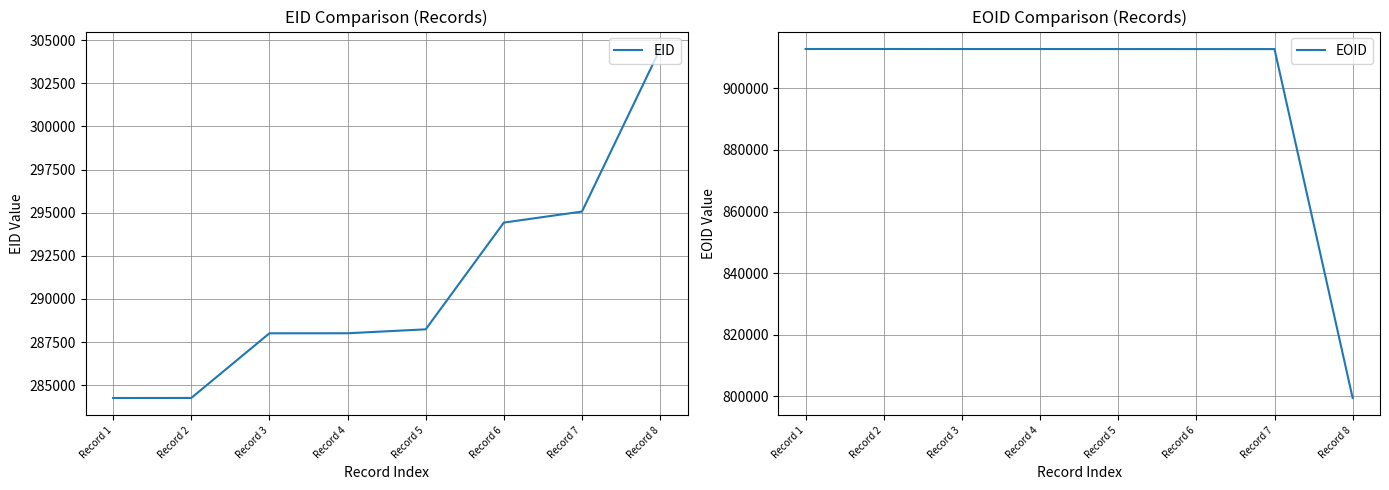

What is the value of the EID point at the 2nd from the left?

284264